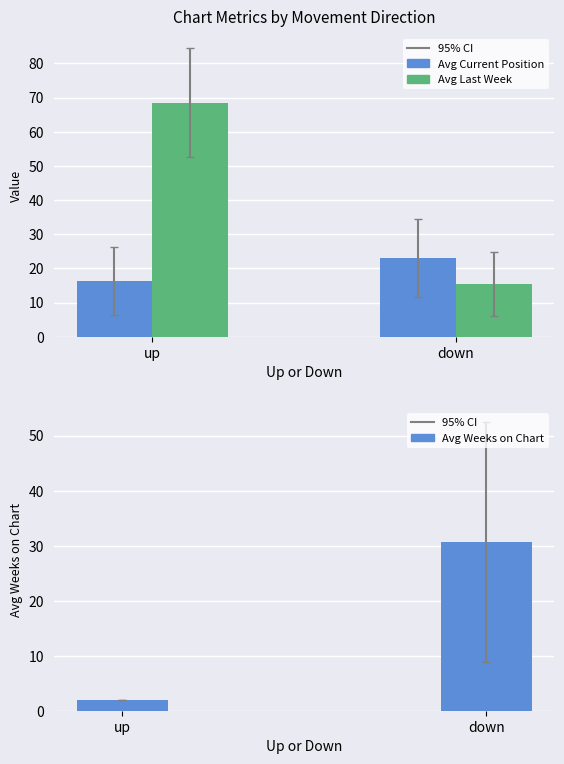

At how many categories does at least one series exceed 28?

2